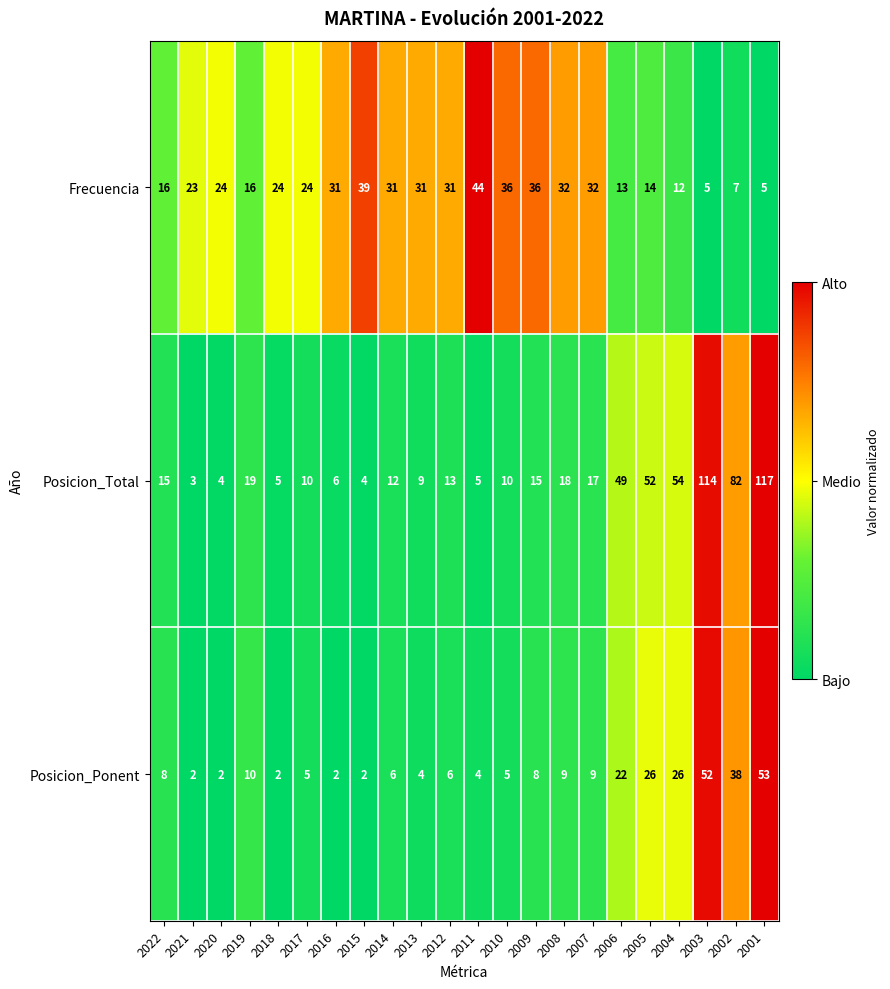

What is the approximate value of Frecuencia at 2006, to the nearest 5?

15